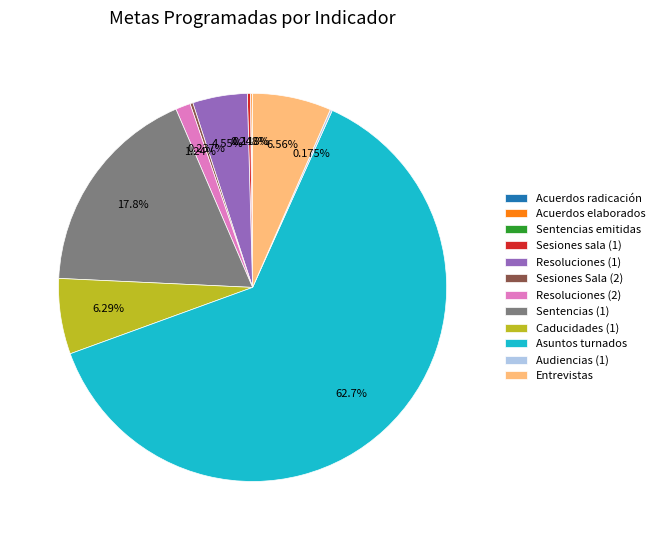

Does Asuntos turnados represent more than half of the total?

Yes